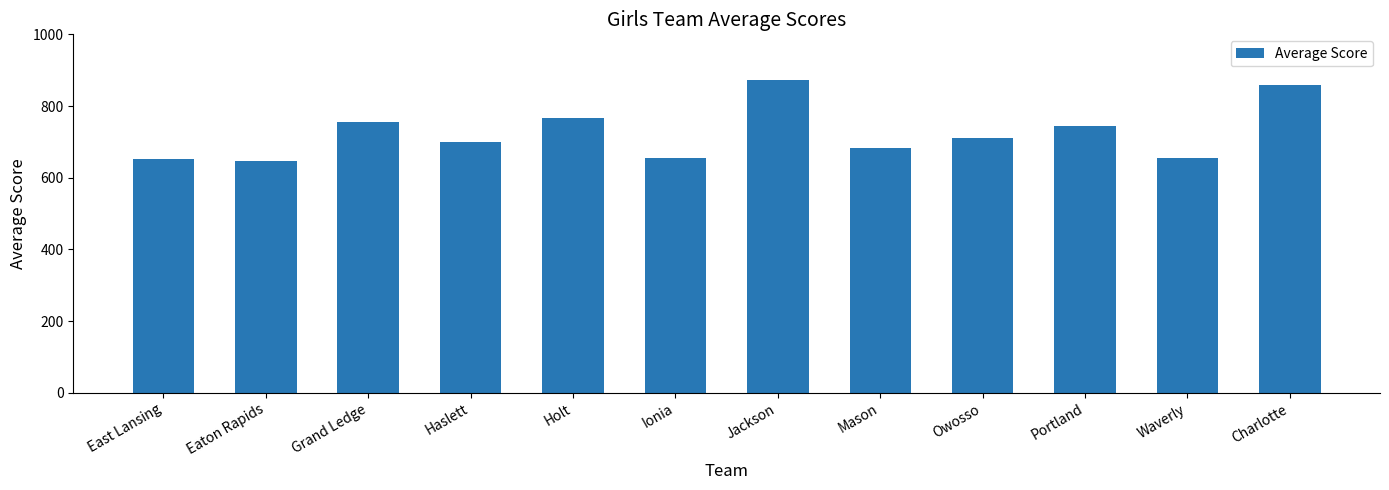

What is the value of the 3rd bar from the left?

754.6